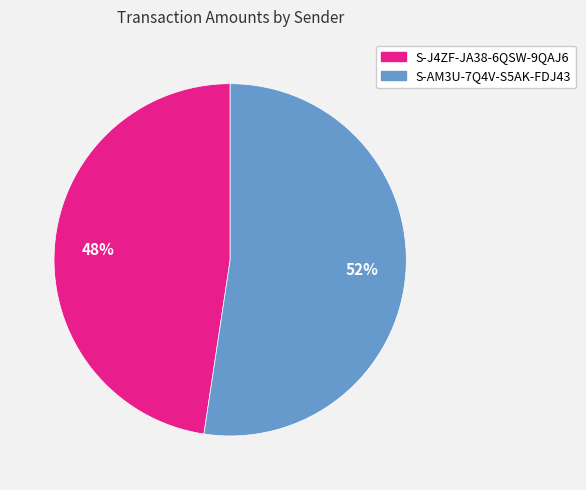

What percentage is the S-AM3U-7Q4V-S5AK-FDJ43 slice, to the nearest percent?

52%